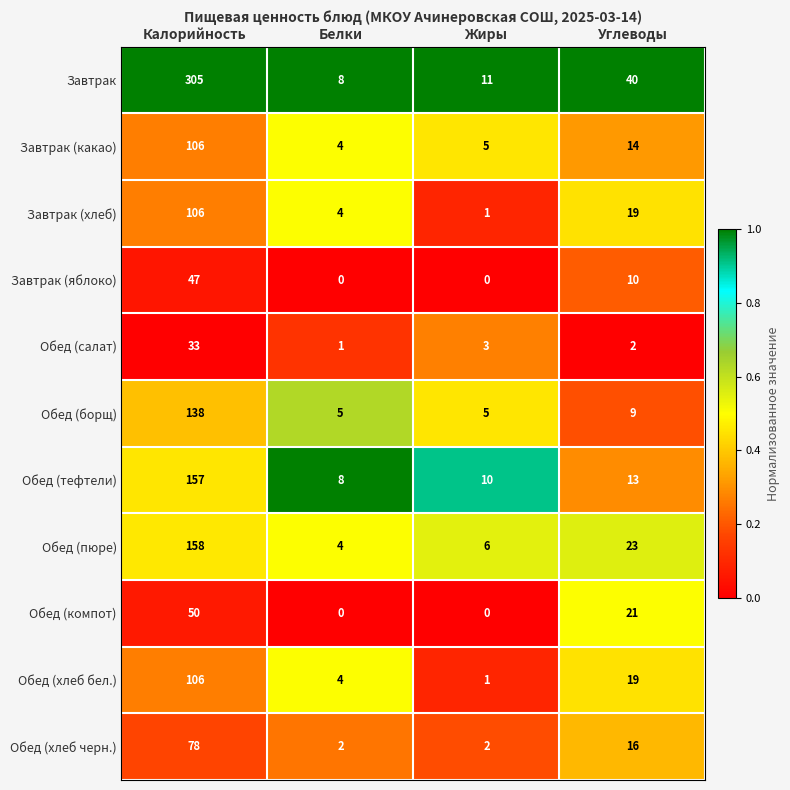

What is the maximum value shown in the chart?

305